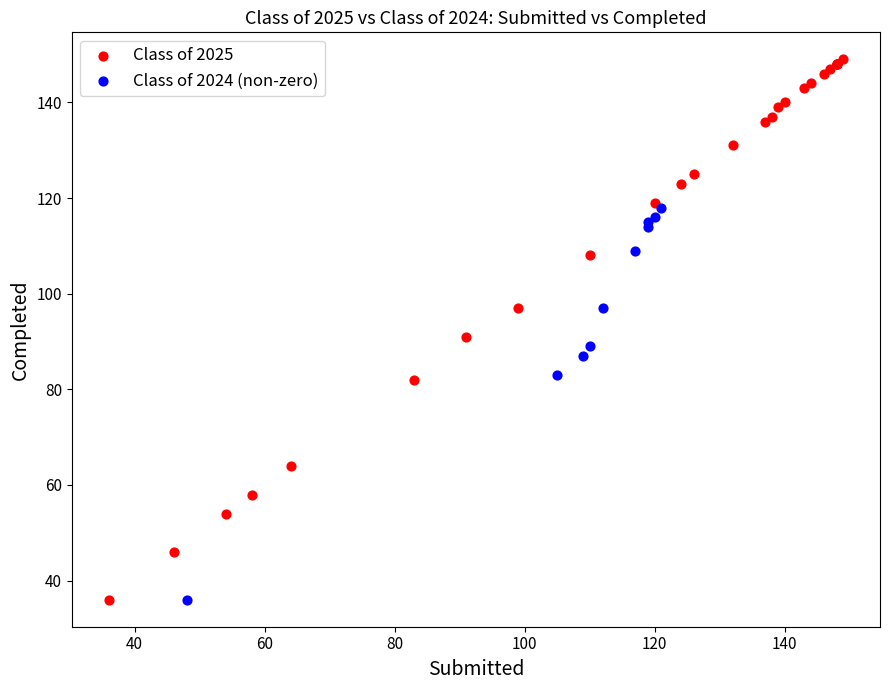

Which series contains the highest Y value?

Class of 2025